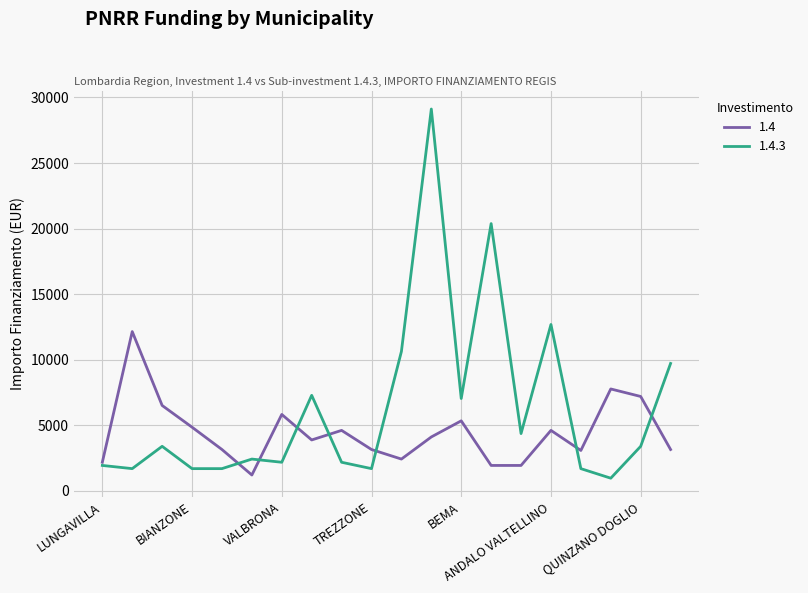

Rank the series by their maximum value, from highest to lowest.

1.4.3, 1.4